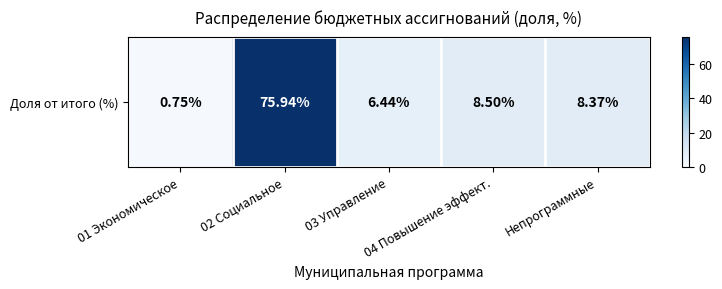

What is the ratio of the value at 02 Социальное to the value at Непрограммные?

9.1